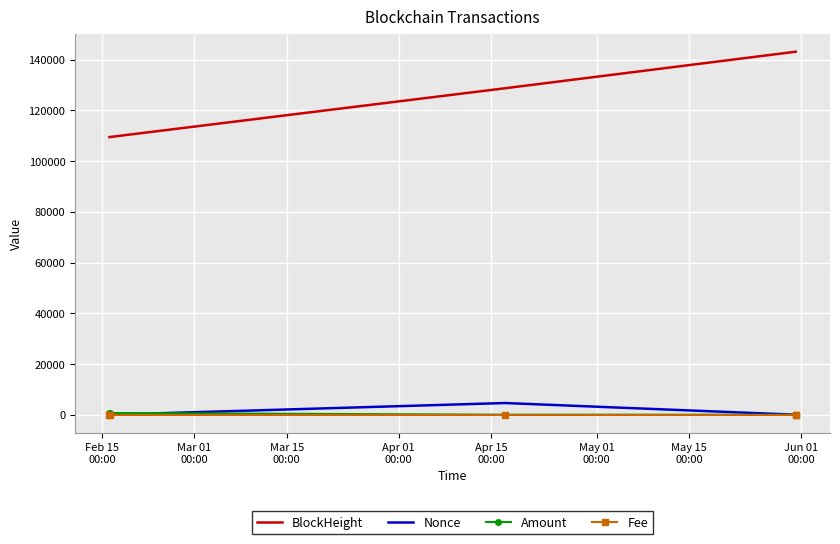

What is the average value of the Nonce series?

925.2